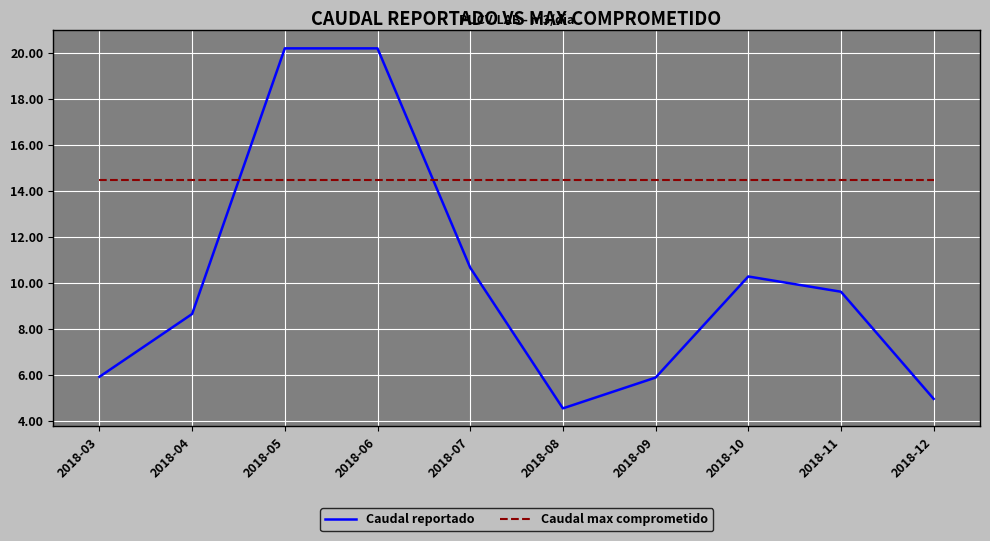

Reading left to right, transcribe all the data shown in this chart.

Caudal reportado: 2018-03=5.9	2018-04=8.6	2018-05=20.2	2018-06=20.2	2018-07=10.7	2018-08=4.5	2018-09=5.9	2018-10=10.3	2018-11=9.6	2018-12=4.9
Caudal max comprometido: 2018-03=14.5	2018-04=14.5	2018-05=14.5	2018-06=14.5	2018-07=14.5	2018-08=14.5	2018-09=14.5	2018-10=14.5	2018-11=14.5	2018-12=14.5